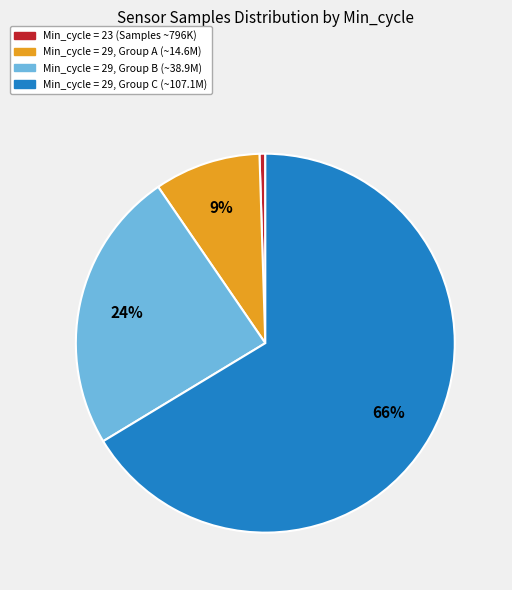

To the nearest percent, what is the average slice percentage?

25%